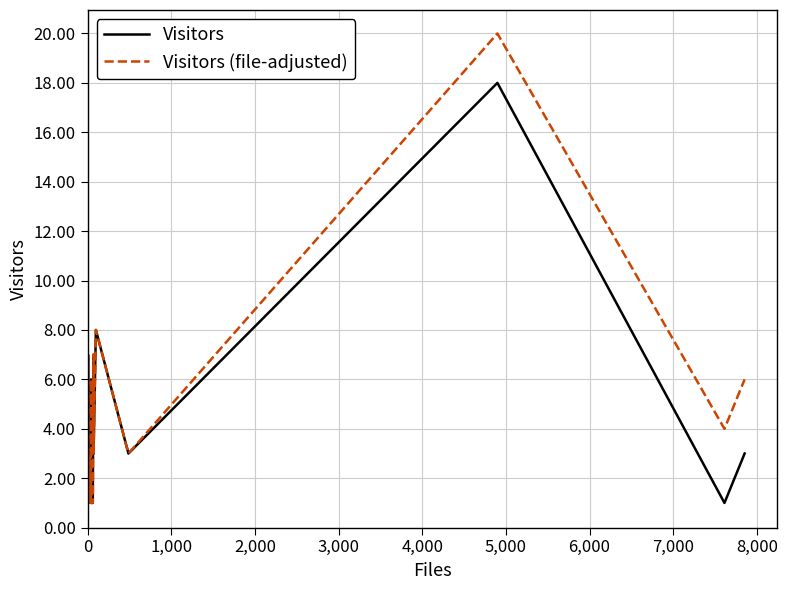

How many data points in Visitors (file-adjusted) are less than 3?

9